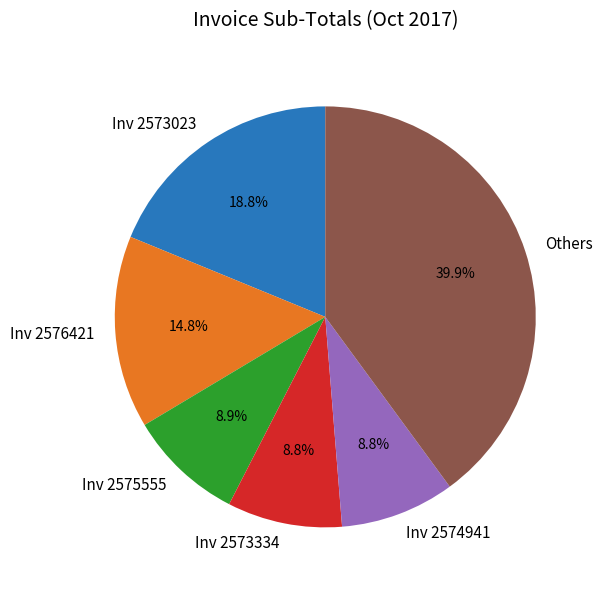

What is the total percentage of Others and Inv 2573334?

48.7%